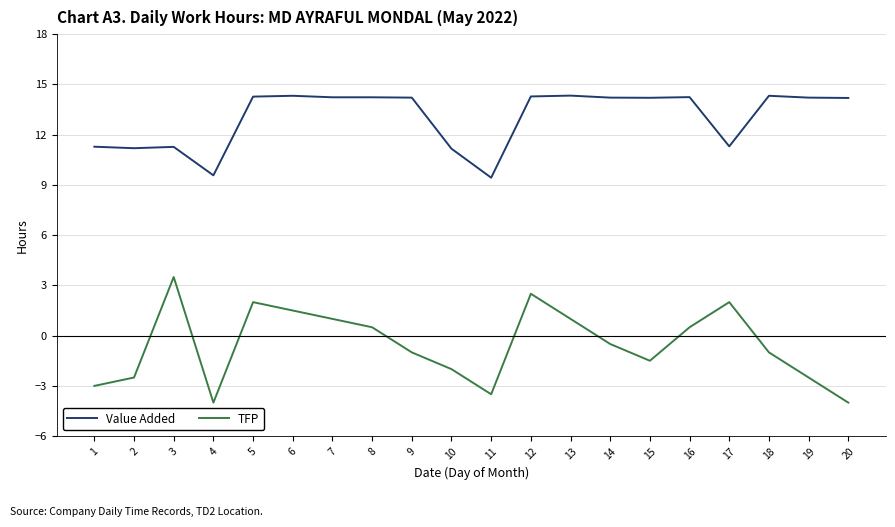

How many lines are shown in the chart?

2